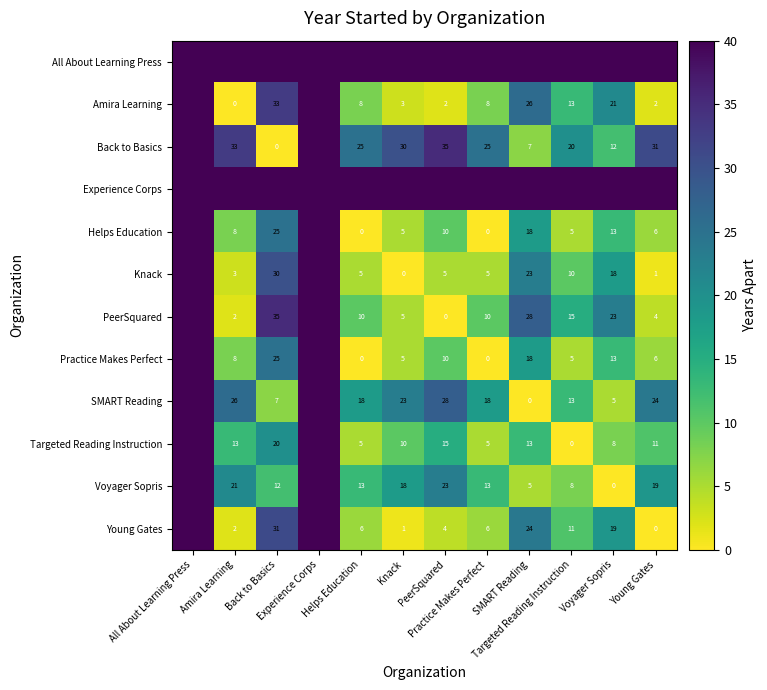

The value of Practice Makes Perfect at Targeted Reading Instruction is 5. True or false?

True